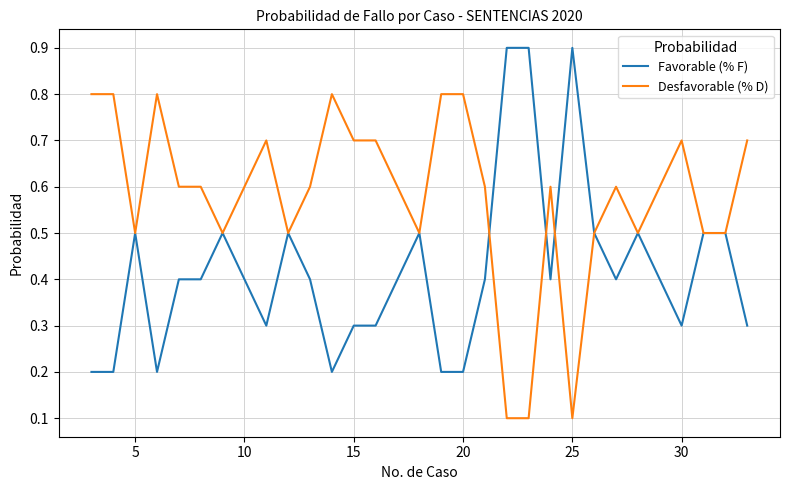

Which series has the largest total across all categories?

Desfavorable (% D)